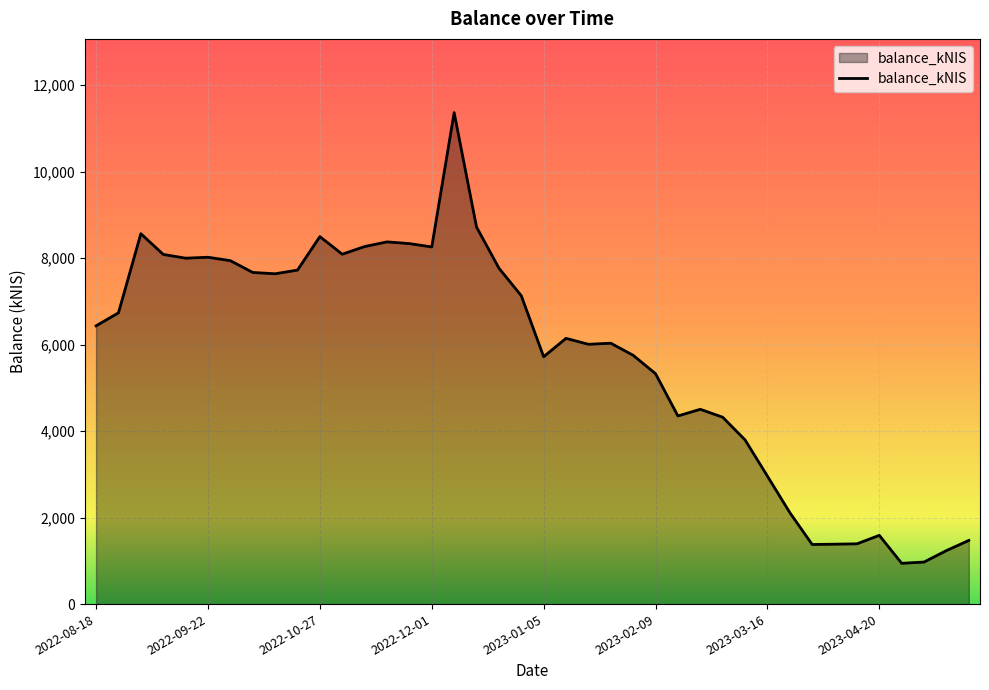

What is the greatest value displayed?

11363.0